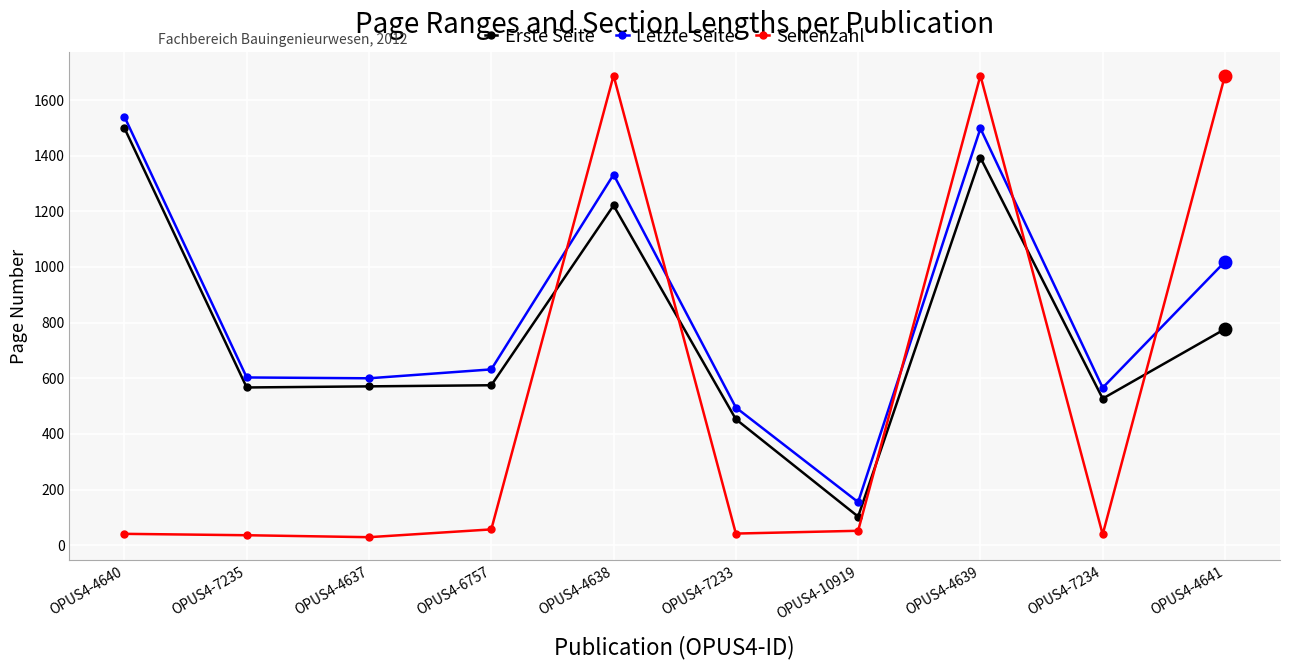

True or false: Erste Seite has a value of 771 at OPUS4-7233.

False